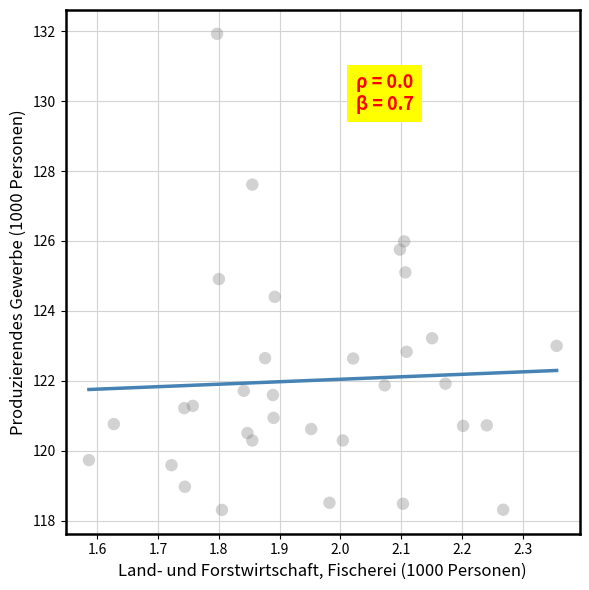

What is the range of Y values (max minus min)?

13.6